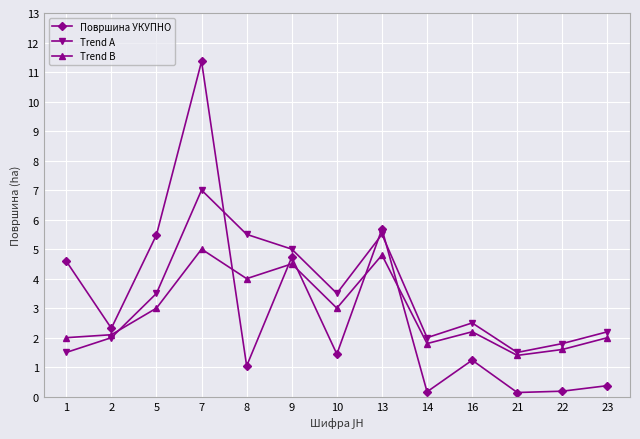

Where is the first local minimum for Trend A?

10